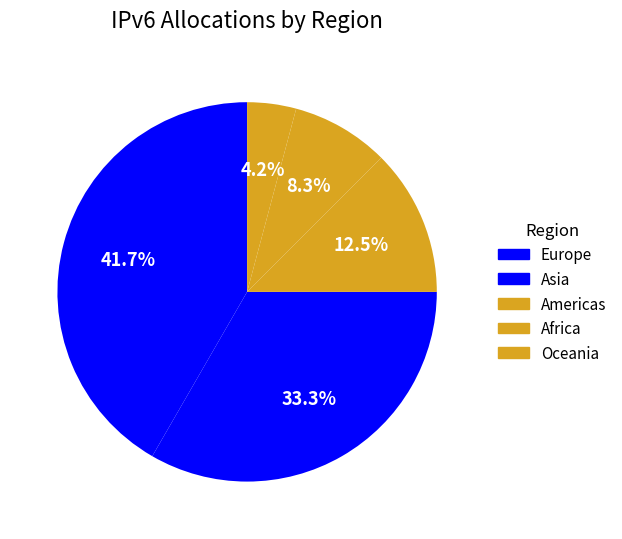

Count the number of slices in the pie.

5